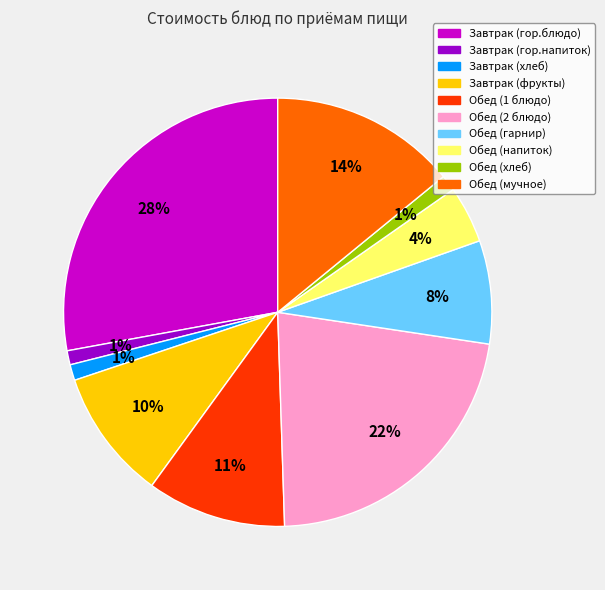

True or false: Обед (мучное) accounts for 14% of the total.

True